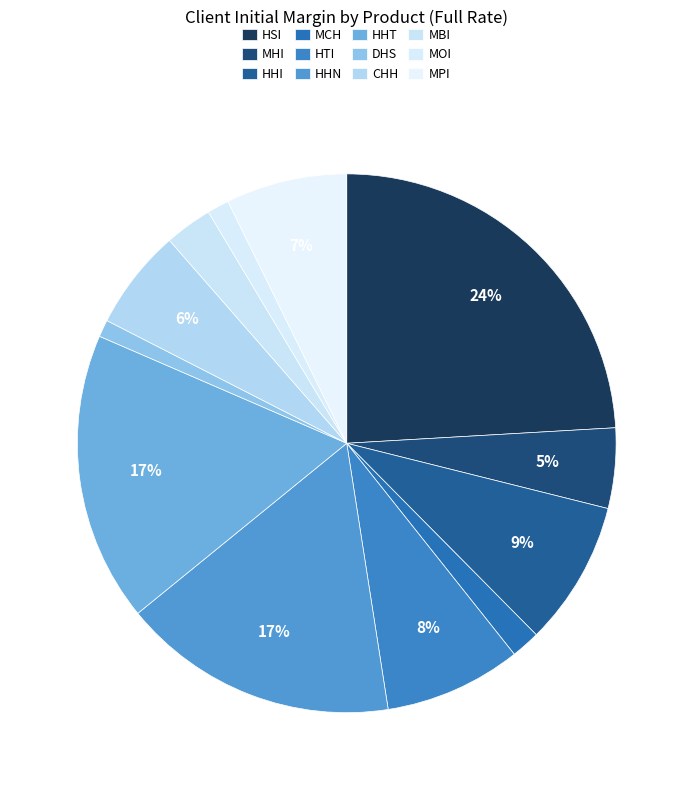

Is there any slice that represents more than half of the pie?

No